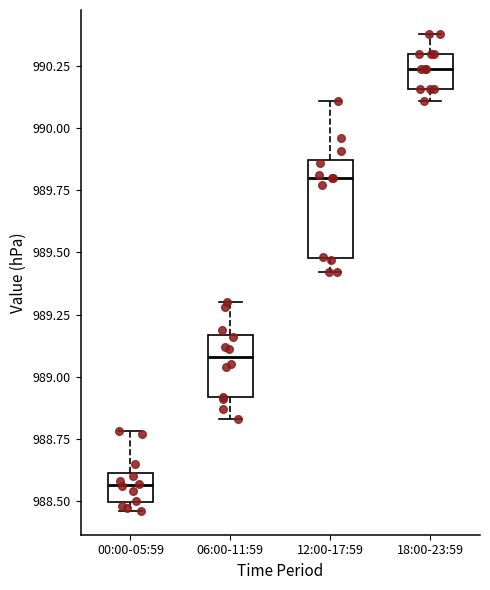

Which box is the tallest, from its lower edge to its upper edge?

12:00-17:59